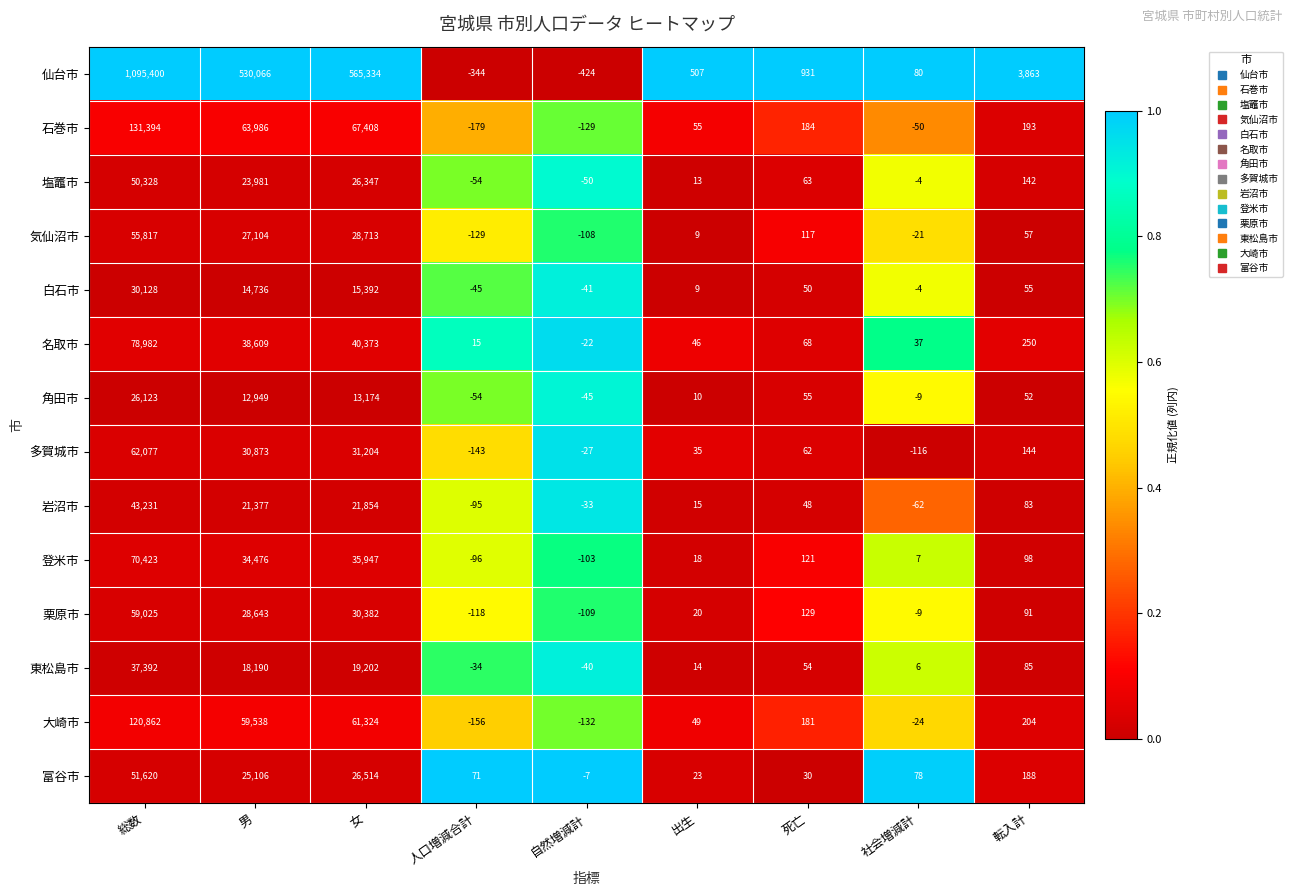

Is the value of 栗原市 at 転入計 greater than the value of 白石市 at 総数?

No